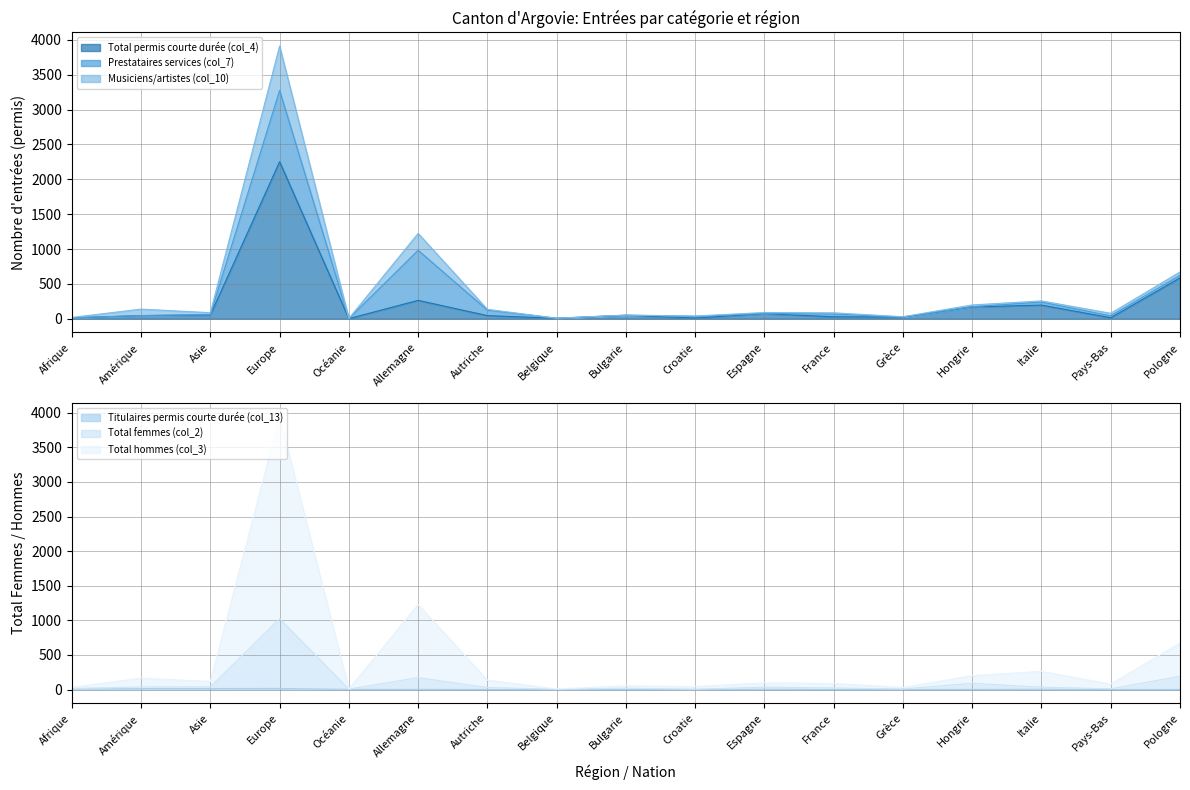

Which label corresponds to the largest value in the chart?

Europe